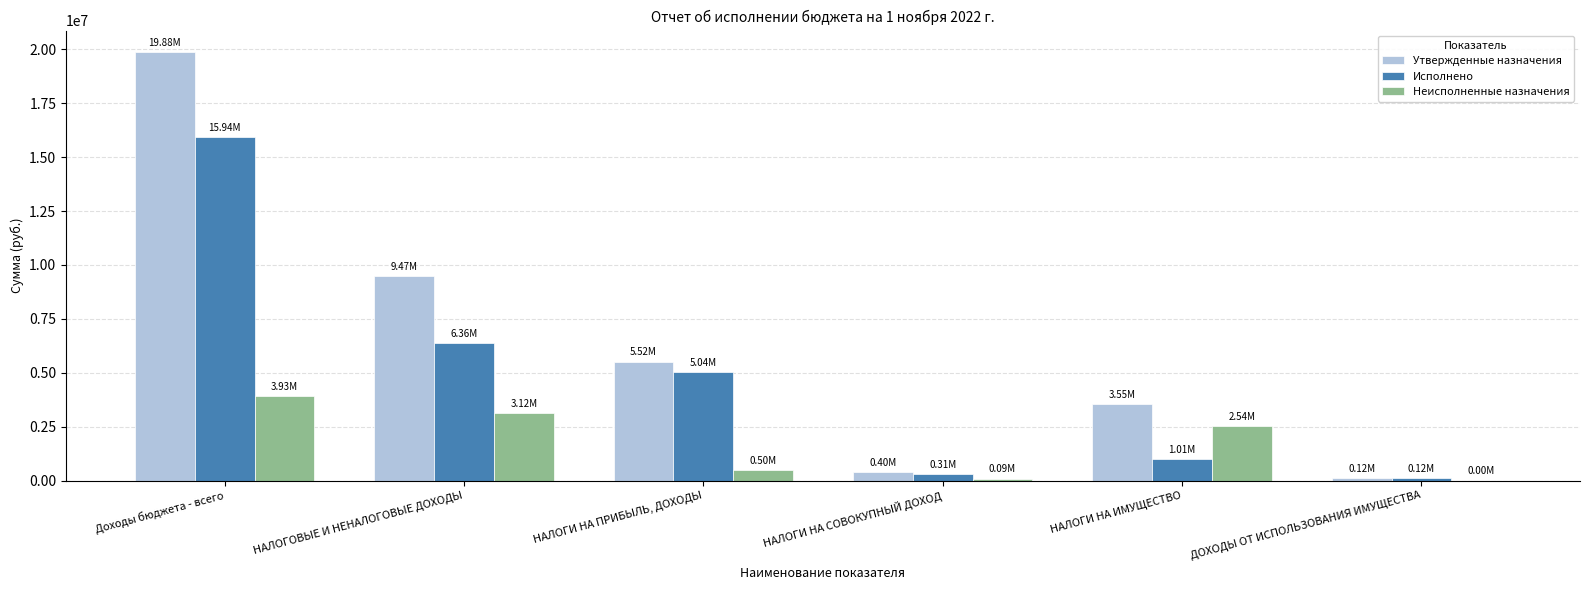

At which category is the sum across all series the highest?

Доходы бюджета - всего